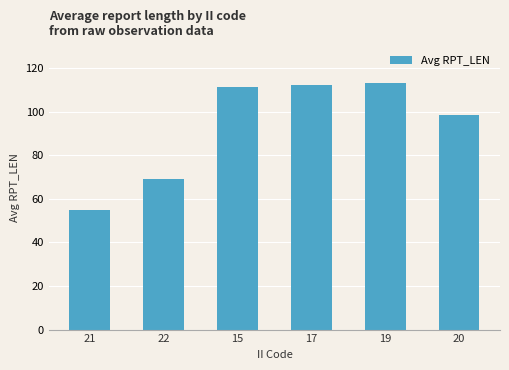

Reading right to left, list all the values displayed in this chart.

20=98.2	19=113.0	17=112.0	15=111.1	22=69.3	21=55.0